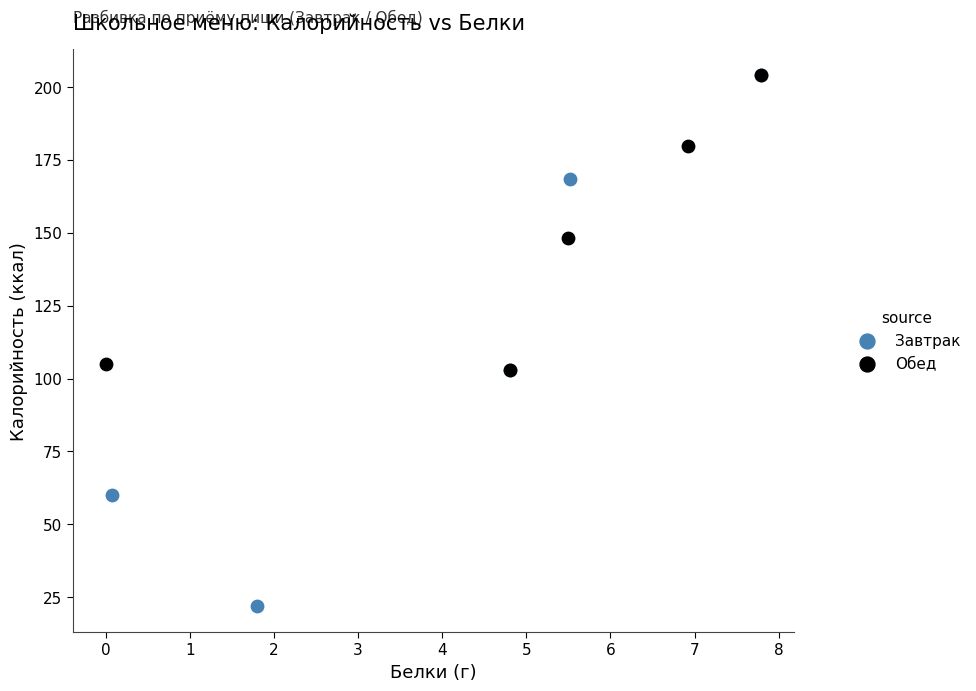

Which series has the widest spread of Y values?

Завтрак